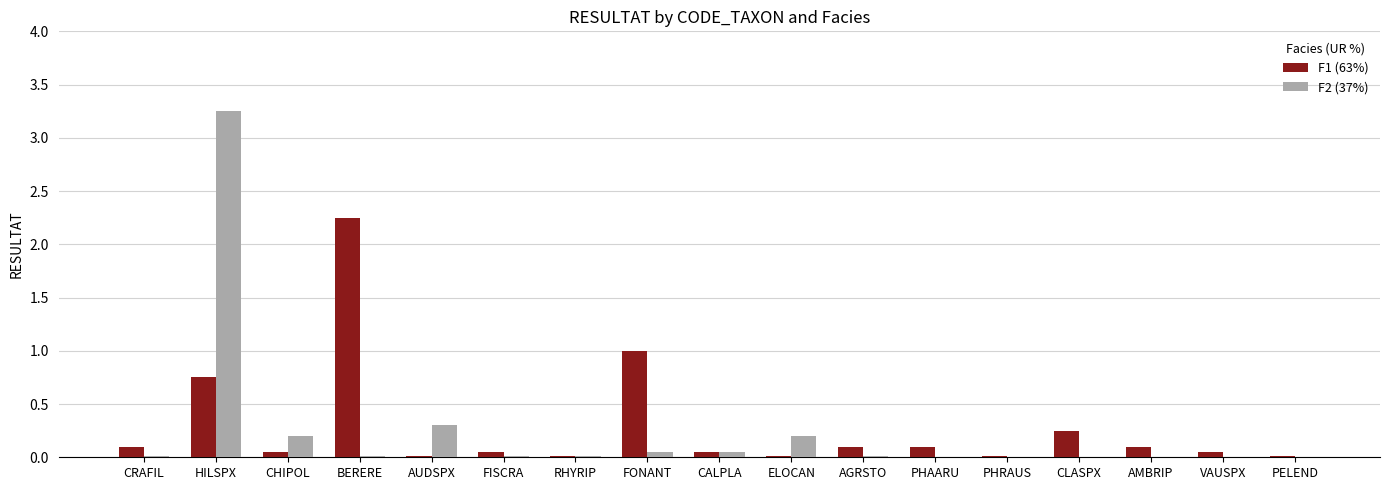

At which category is the sum across all series the highest?

HILSPX